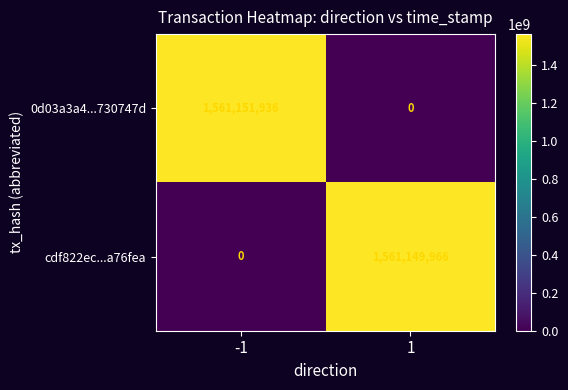

Reading left to right, transcribe all the data shown in this chart.

0d03a3a4...730747d: -1=1561151936	1=0
cdf822ec...a76fea: -1=0	1=1561149966